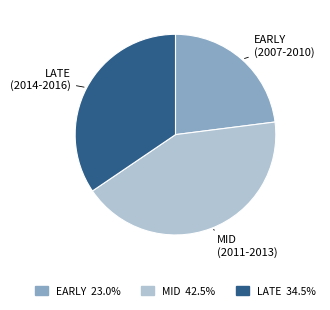

Which slice is the smallest?

EARLY (2007-2010)